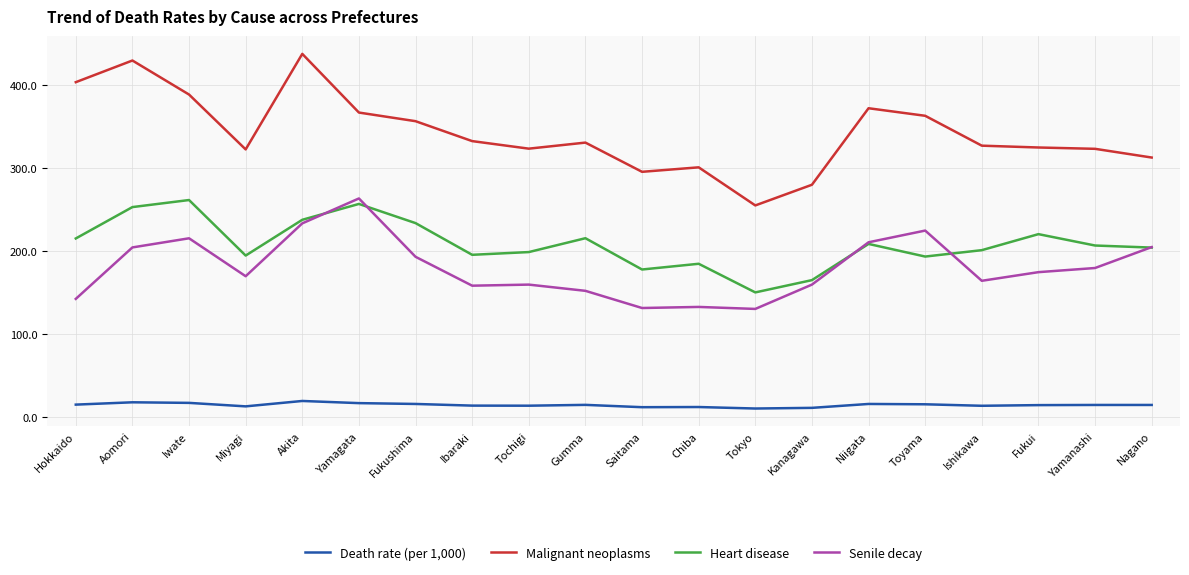

What is the sum of all Death rate (per 1,000) values?

288.8